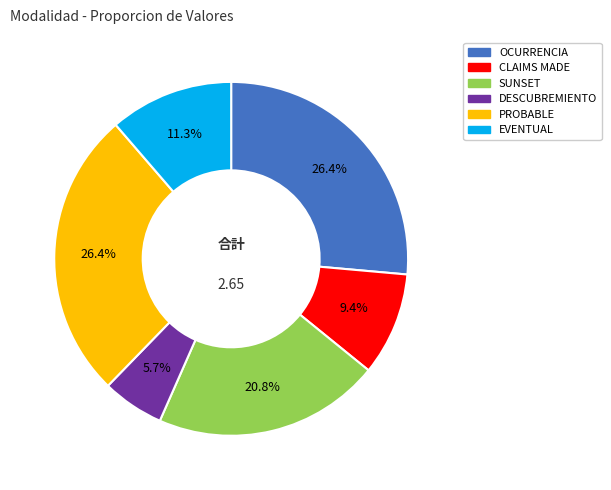

Which has a higher value, CLAIMS MADE or DESCUBREMIENTO?

CLAIMS MADE